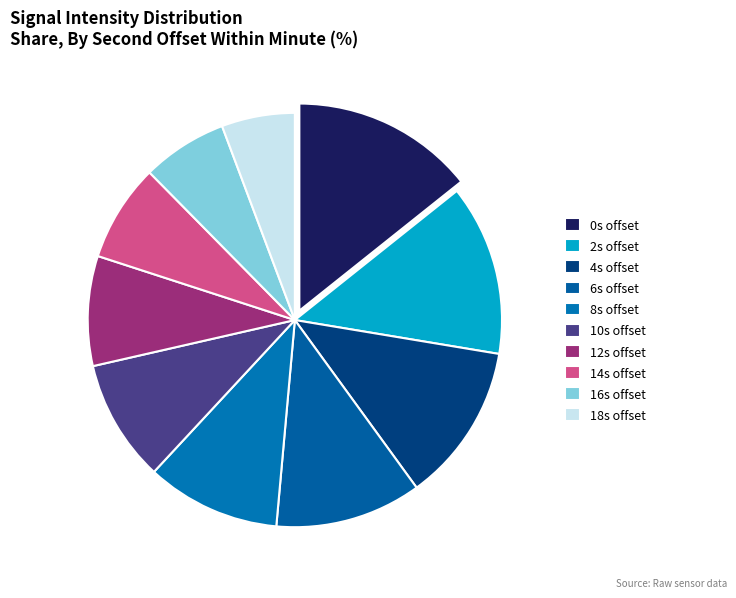

How many segments does this pie chart have?

10